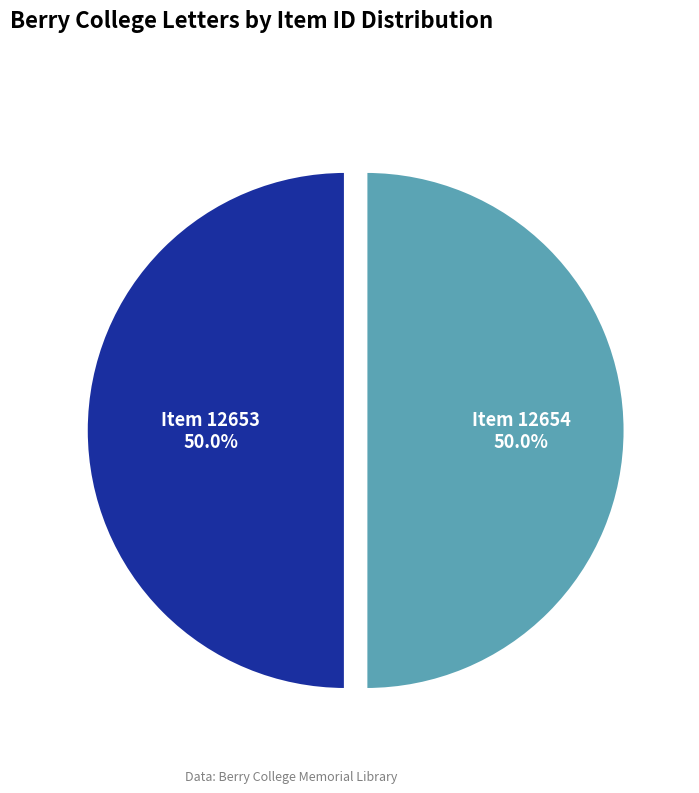

What portion of the pie excludes Item 12653?

50.0%